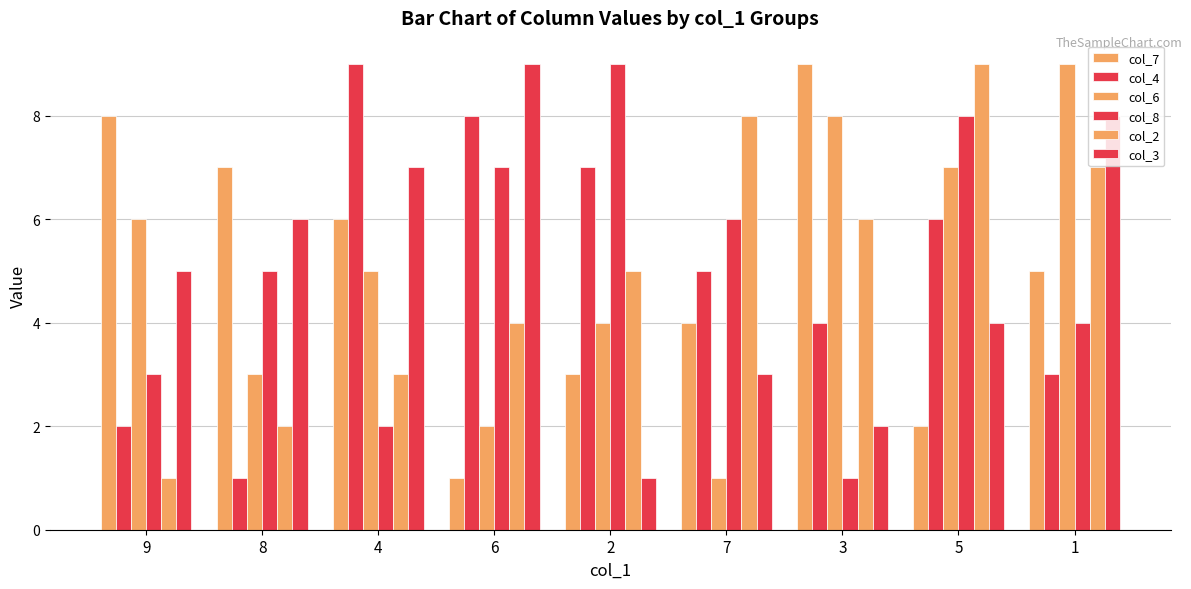

How many data points in col_7 are less than 5?

4